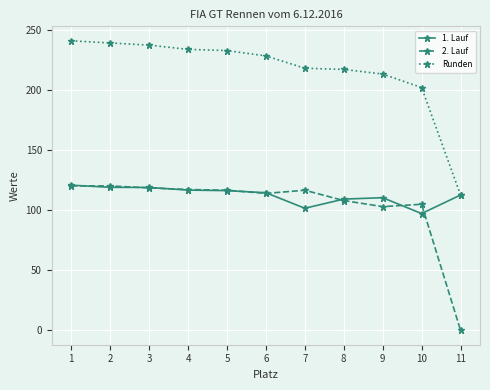

Does the chart have visible grid lines?

Yes